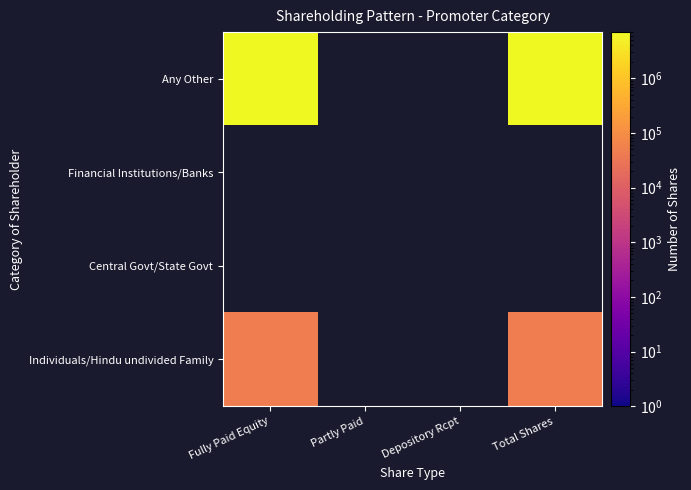

Rank the categories by Central Govt/State Govt value from lowest to highest.

Fully Paid Equity, Partly Paid, Depository Rcpt, Total Shares